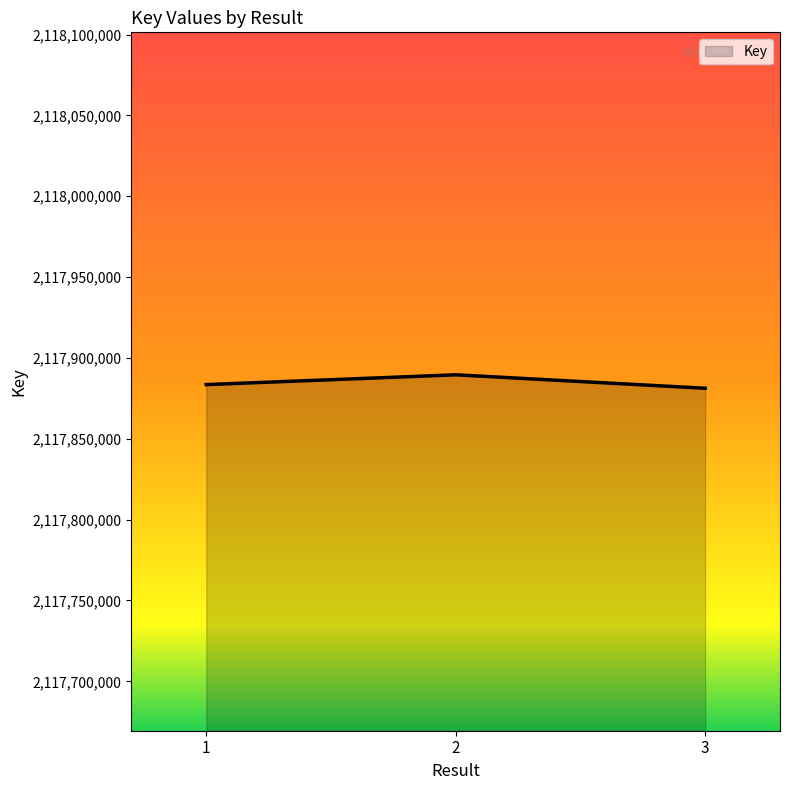

Reading left to right, transcribe all the data shown in this chart.

2117883512	2117889570	2117881254